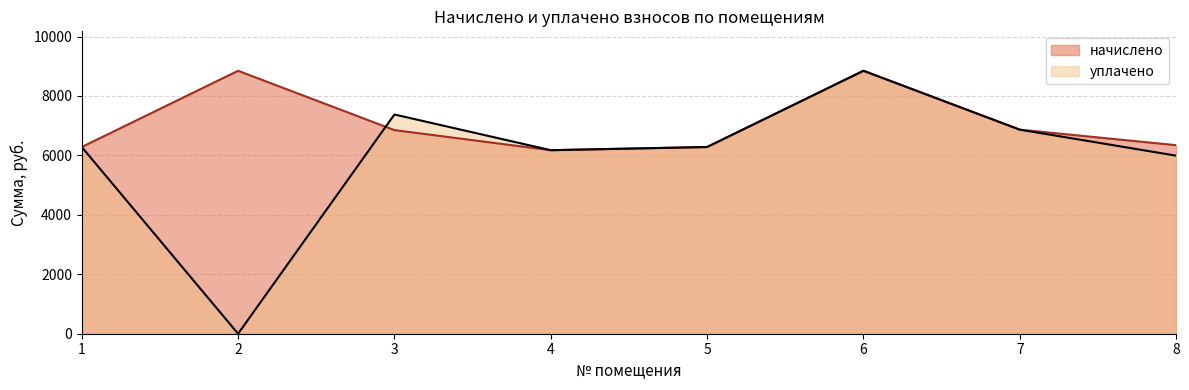

True or false: начислено and уплачено cross at least once.

True